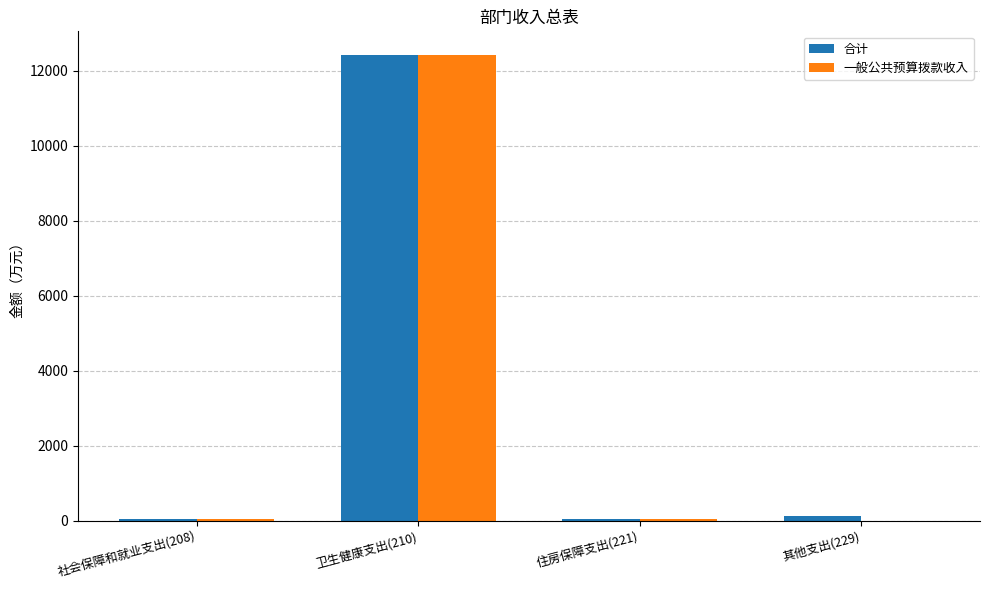

Is the value of 一般公共预算拨款收入 at 住房保障支出(221) greater than the value of 合计 at 卫生健康支出(210)?

No